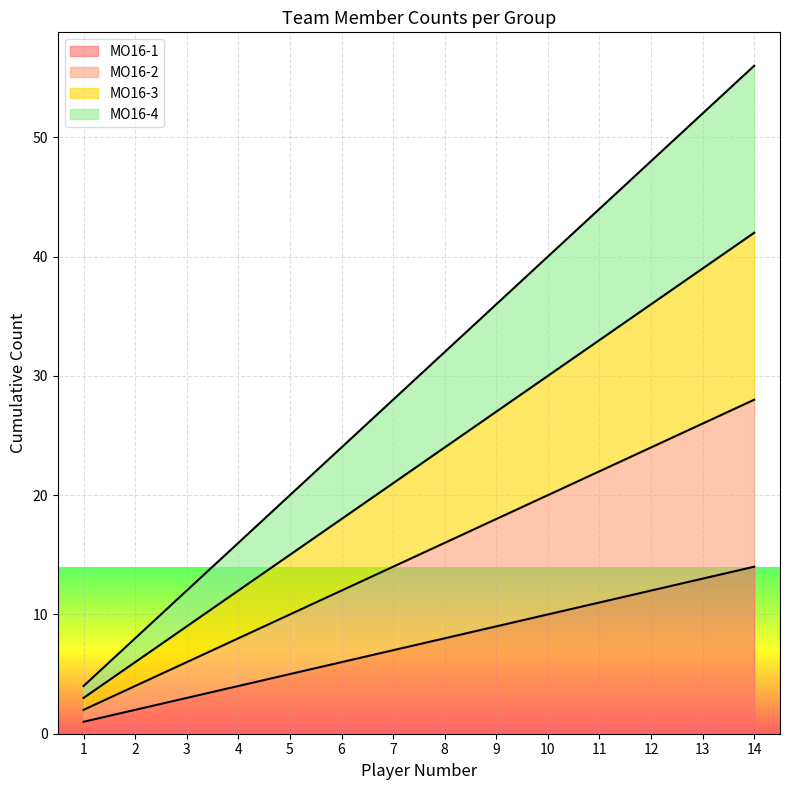

What is the value of the MO16-1 point at the 6th from the left?

6